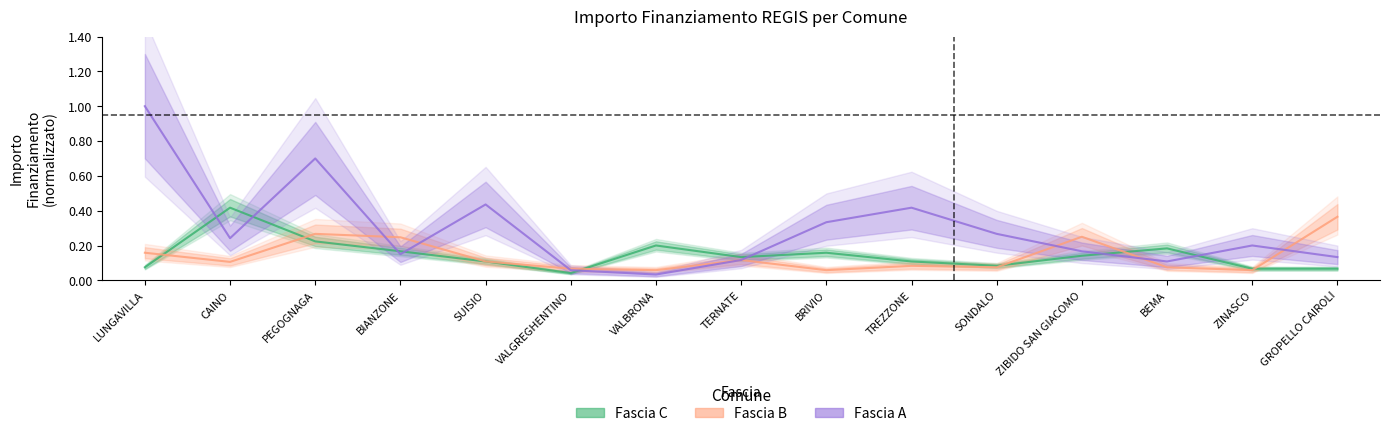

What is the difference between the maximum and minimum values in the Fascia A series?

1.0